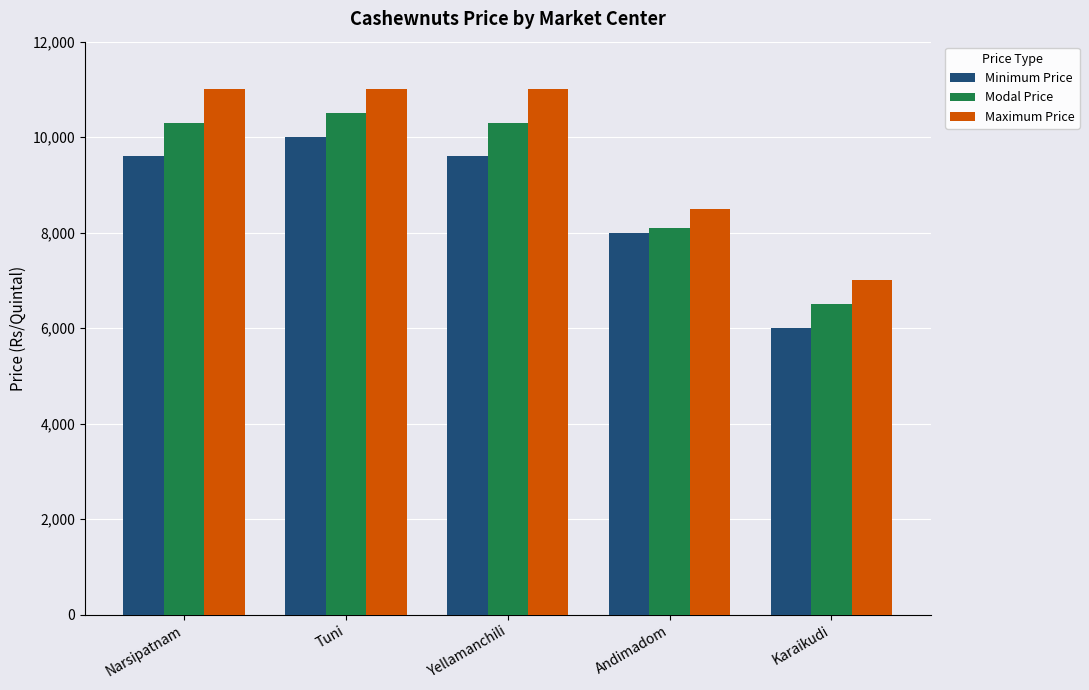

Is it true that Maximum Price equals 3705 at Yellamanchili?

False